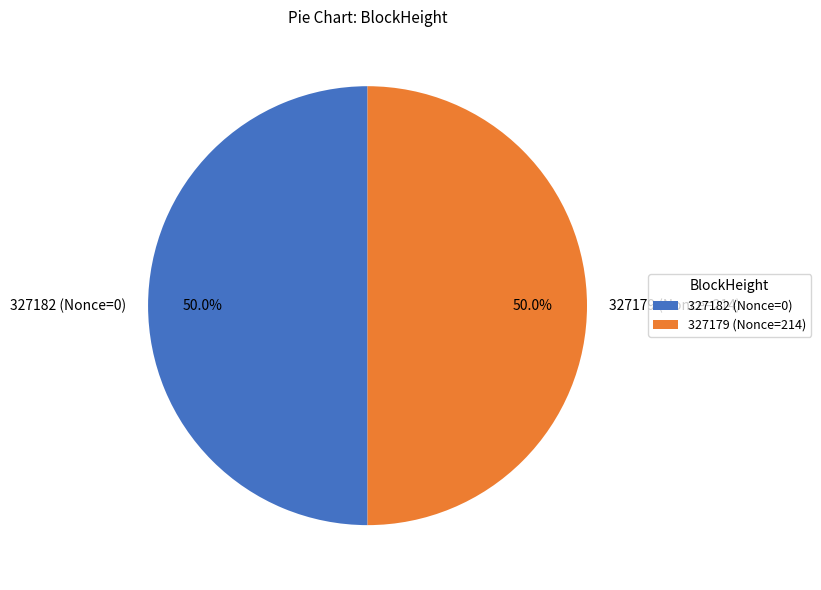

Count the number of slices in the pie.

2